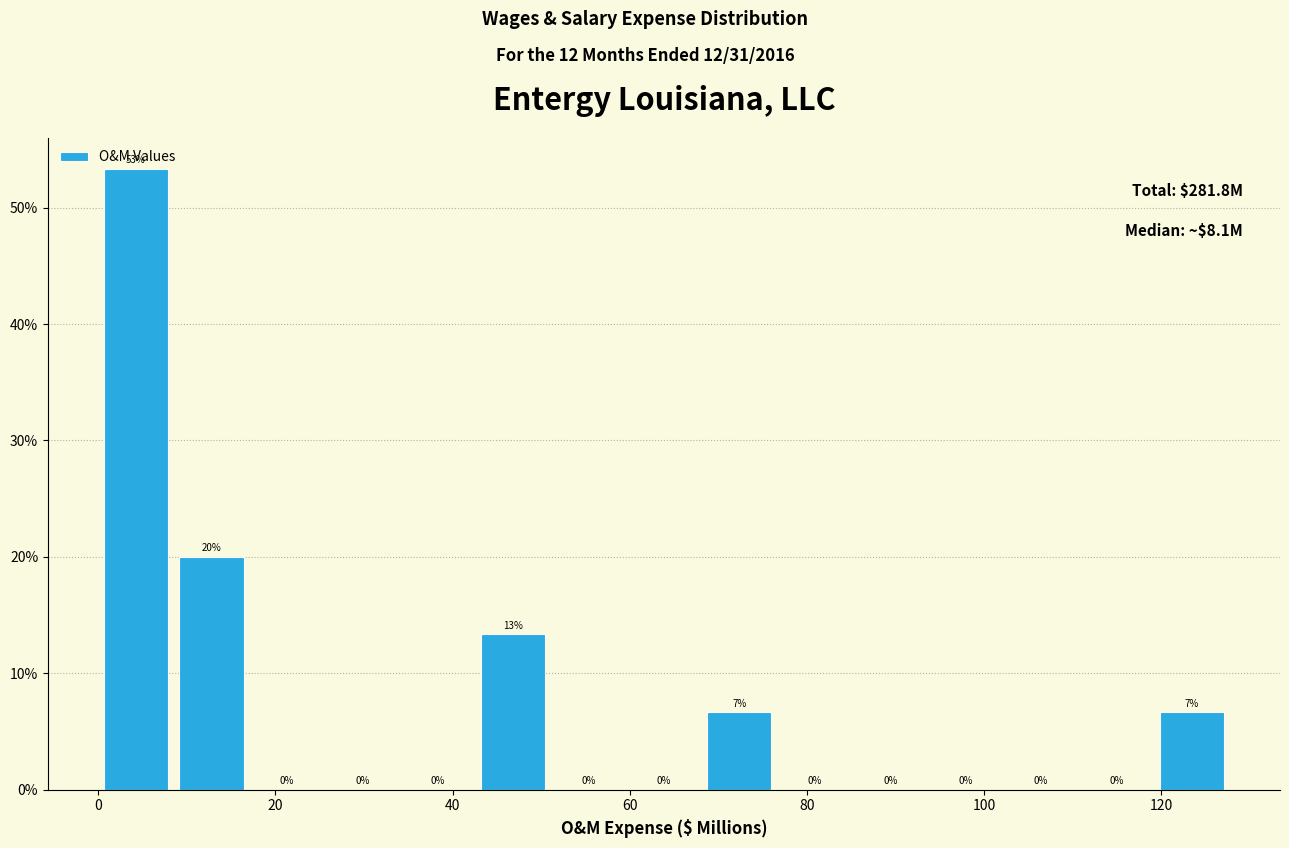

Over which range of the x-axis is the bar tallest?

0 to 8